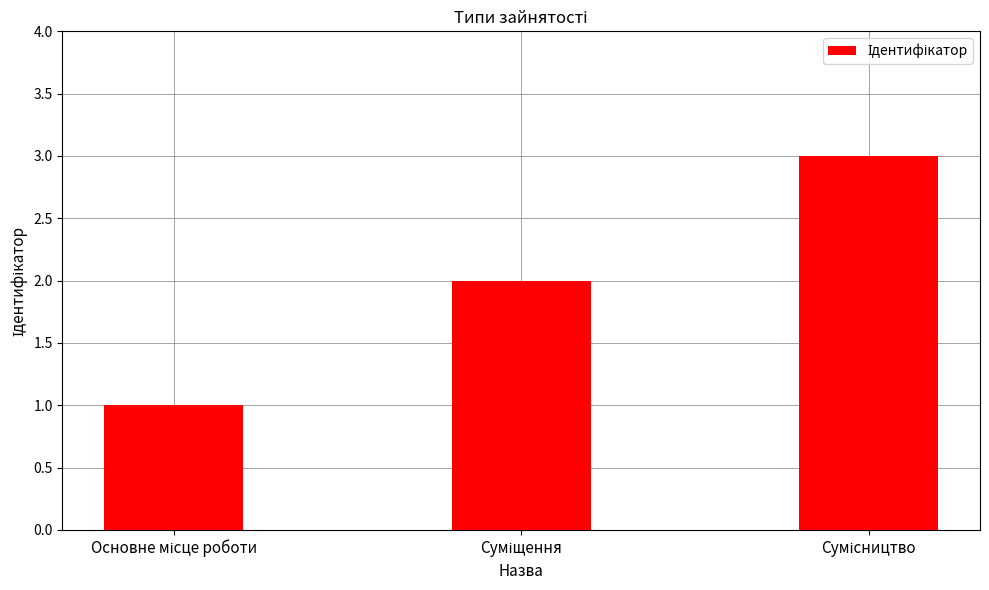

What is the greatest value displayed?

3